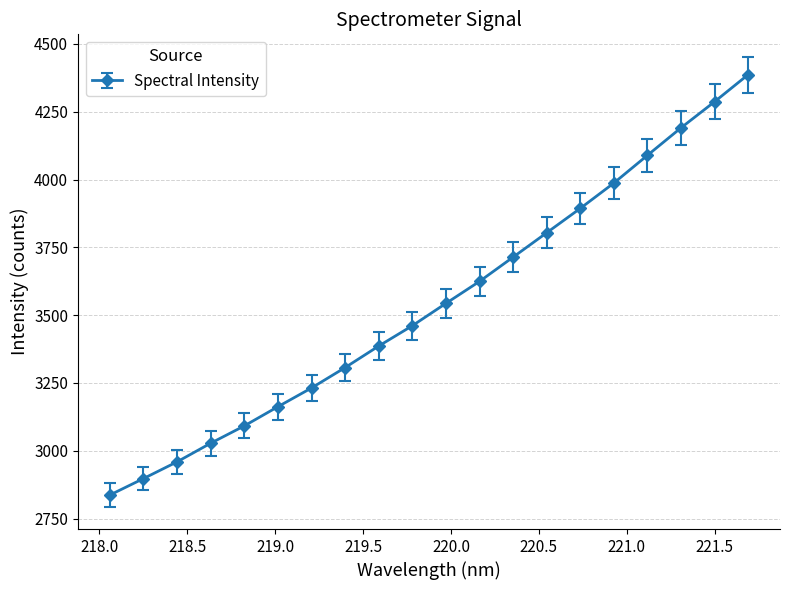

Reading left to right, extract all data points from this chart.

2836.9	2897.5	2959.2	3027.9	3091.8	3162.5	3231.6	3306.8	3386.2	3461.0	3543.4	3624.5	3713.9	3803.7	3893.6	3987.1	4089.3	4190.6	4286.9	4386.8